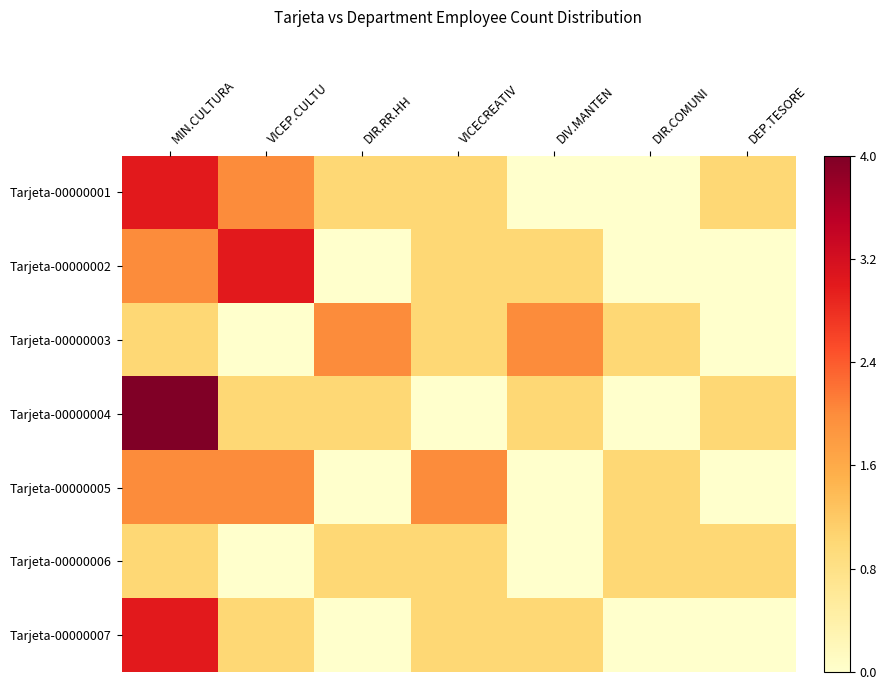

At which category is the sum across all series the highest?

MIN.CULTURA